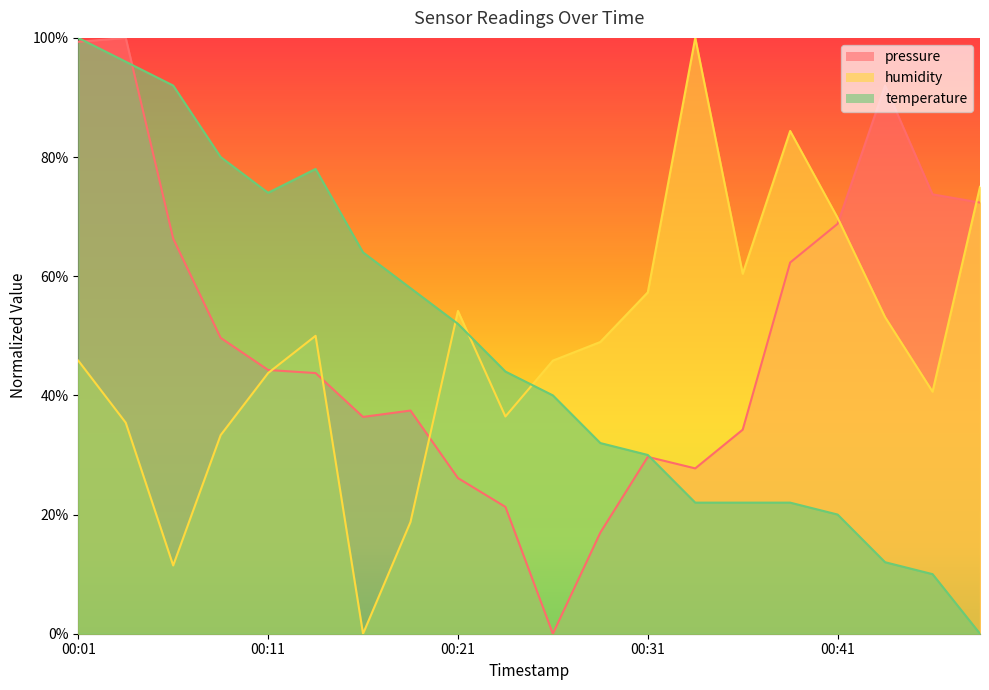

How many lines are shown in the chart?

3